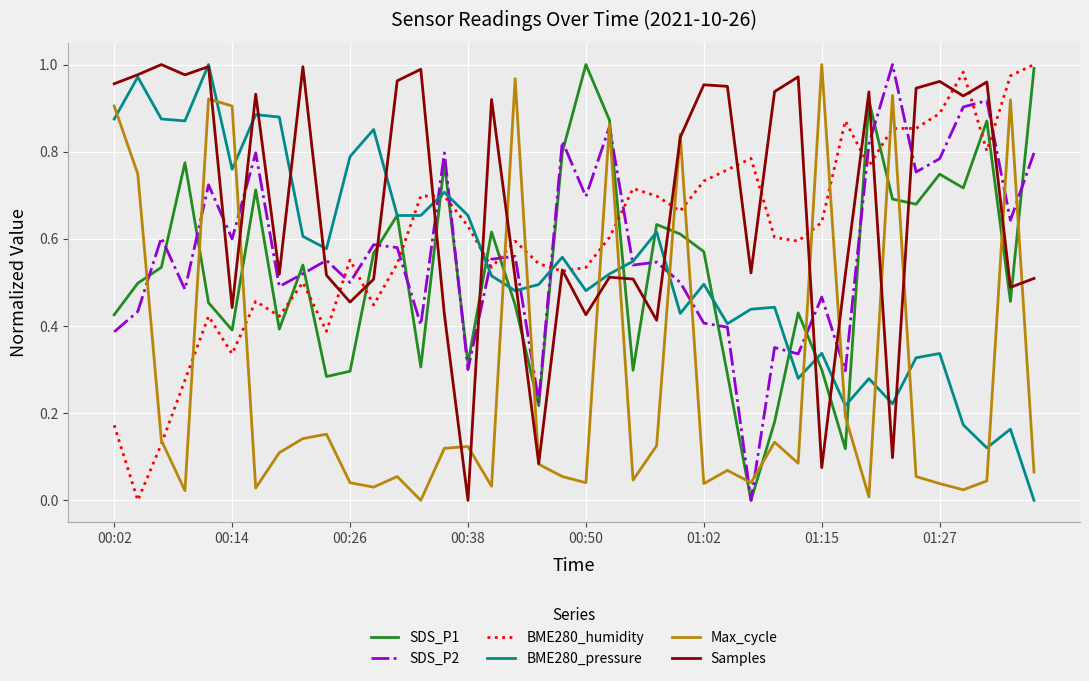

True or false: SDS_P2 and BME280_humidity intersect in this chart.

True